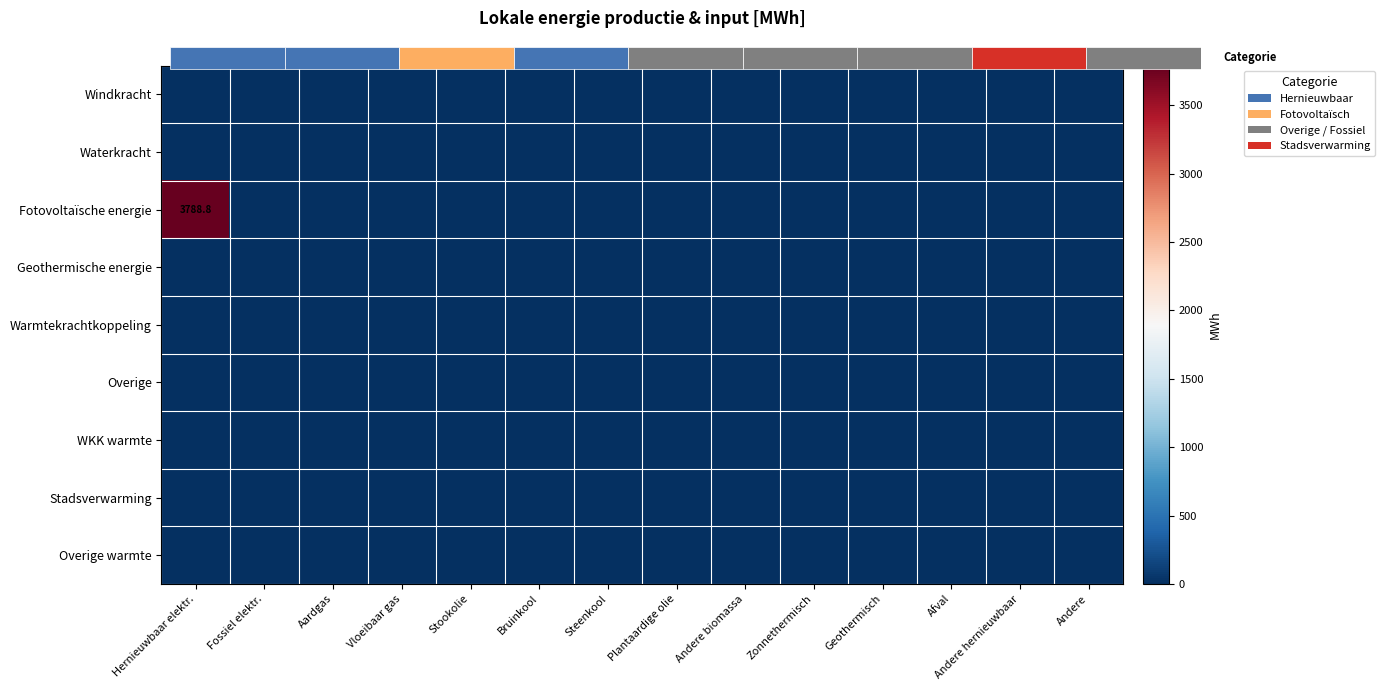

Rank the categories by Windkracht value from highest to lowest.

Hernieuwbaar elektr., Fossiel elektr., Aardgas, Vloeibaar gas, Stookolie, Bruinkool, Steenkool, Plantaardige olie, Andere biomassa, Zonnethermisch, Geothermisch, Afval, Andere hernieuwbaar, Andere